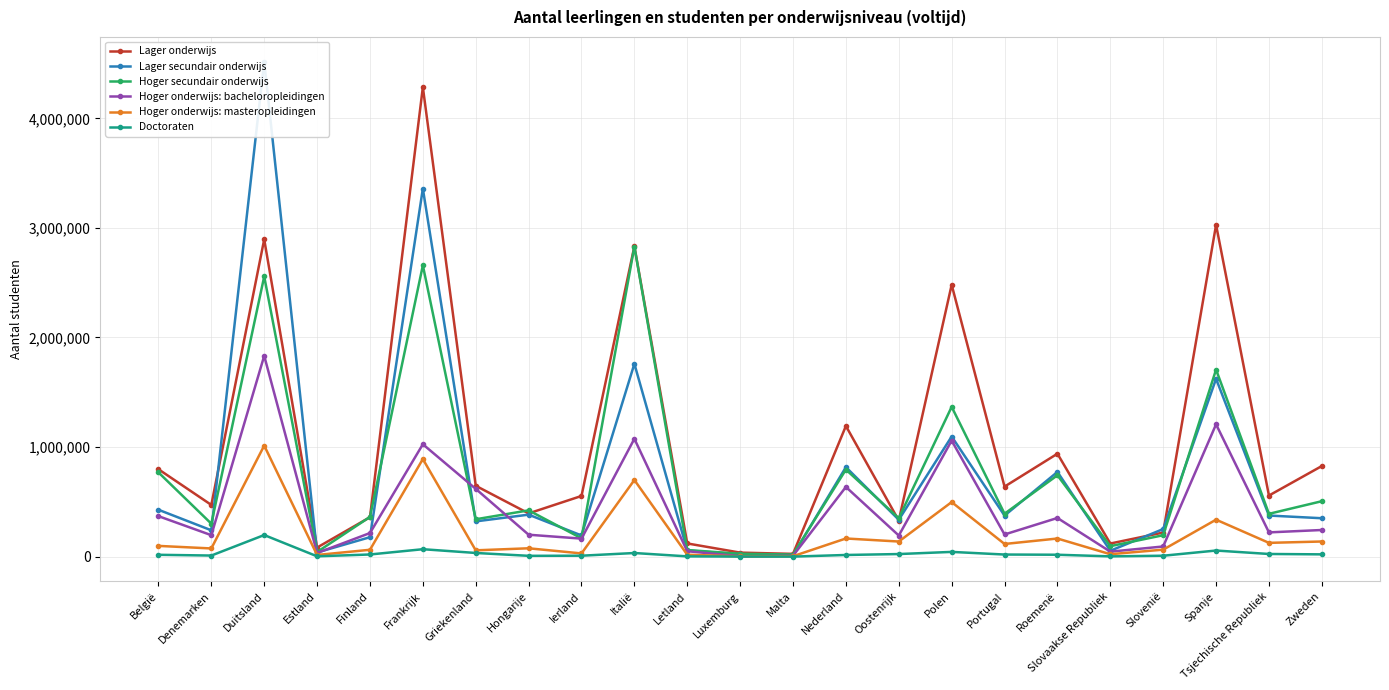

Rank the categories by Lager secundair onderwijs value from highest to lowest.

Duitsland, Frankrijk, Italië, Spanje, Polen, Nederland, Roemenë, België, Hongarije, Tsjechische Republiek, Portugal, Zweden, Oostenrijk, Griekenland, Slovenië, Denemarken, Ierland, Finland, Letland, Slovaakse Republiek, Estland, Luxemburg, Malta